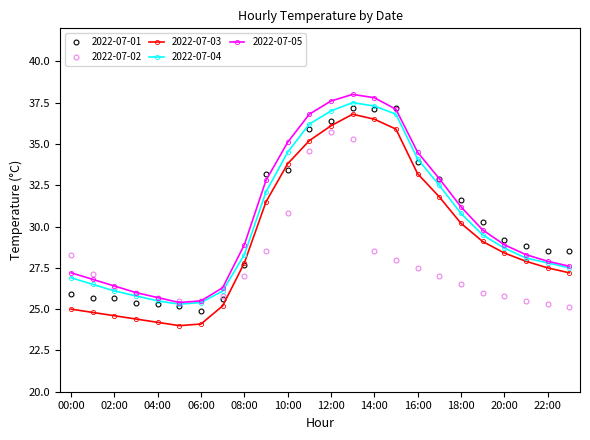

What is the highest value of the 2022-07-04 series?

37.5